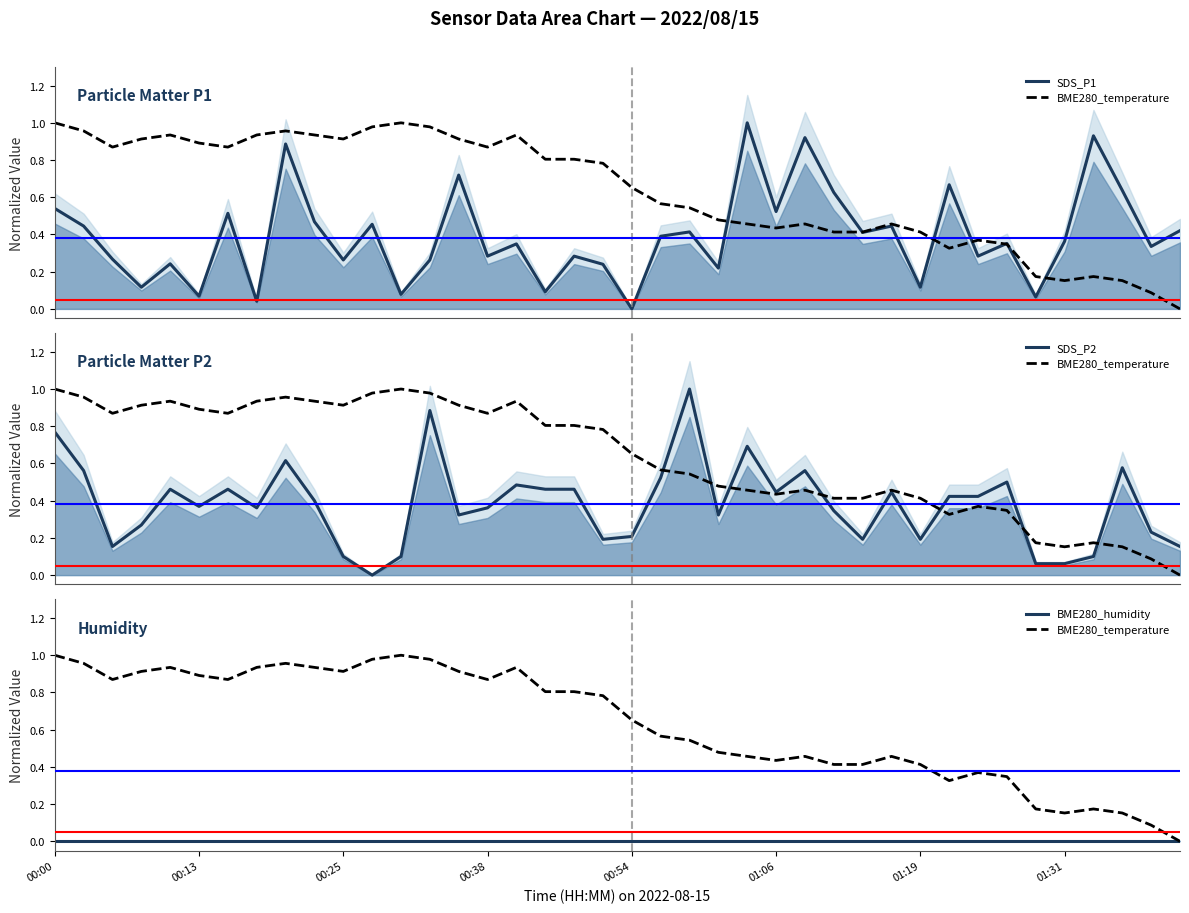

What is the average value of the SDS_P2 series?

0.4